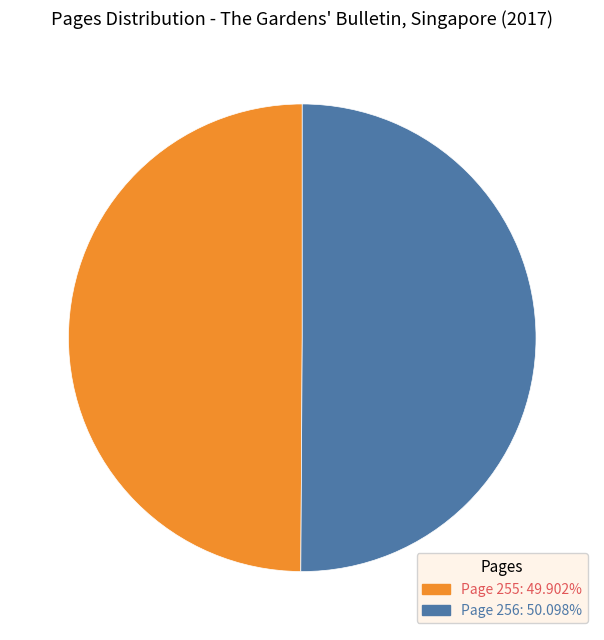

Is the sum of Page 256 and Page 255 greater than half?

Yes